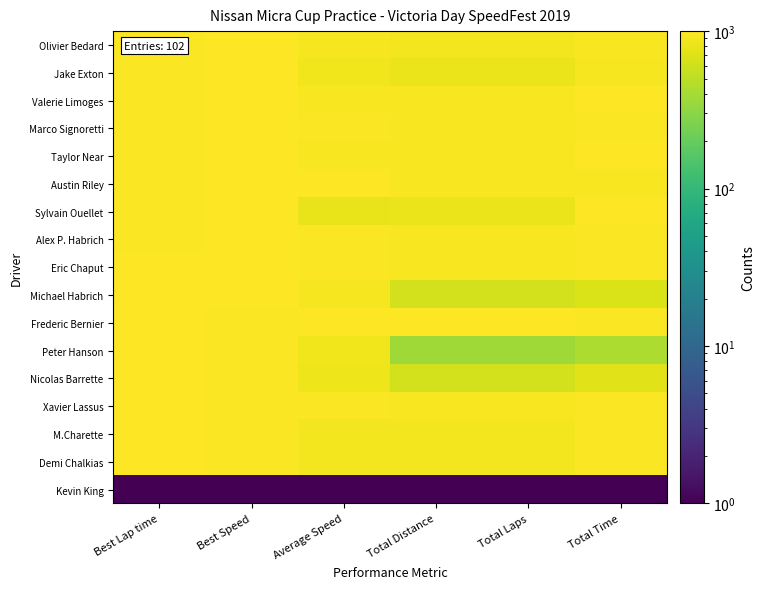

Which series has the widest spread of values?

Peter Hanson